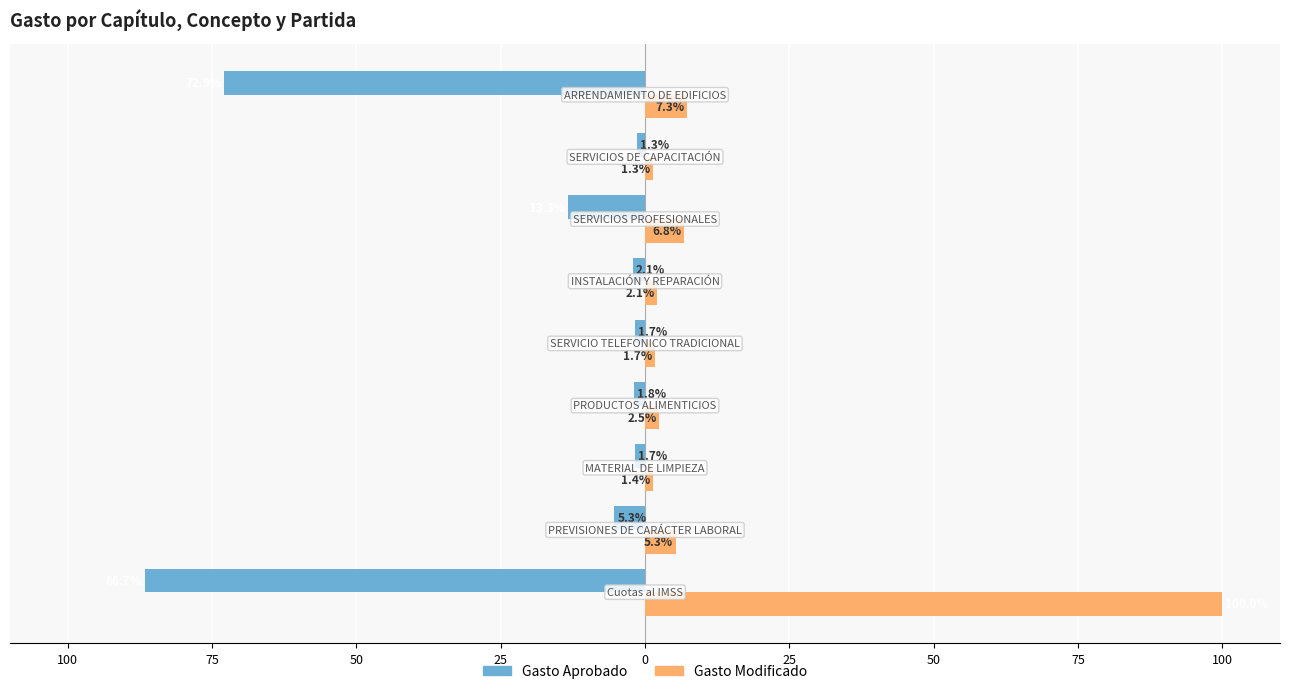

Reading left to right, extract all data points from this chart.

Gasto Aprobado: 100=-86.7	75=-5.3	50=-1.7	25=-1.8	0=-1.7	25=-2.1	50=-13.3	75=-1.3	100=-72.9
Gasto Modificado: 100=100.0	75=5.3	50=1.4	25=2.5	0=1.7	25=2.1	50=6.8	75=1.3	100=7.3